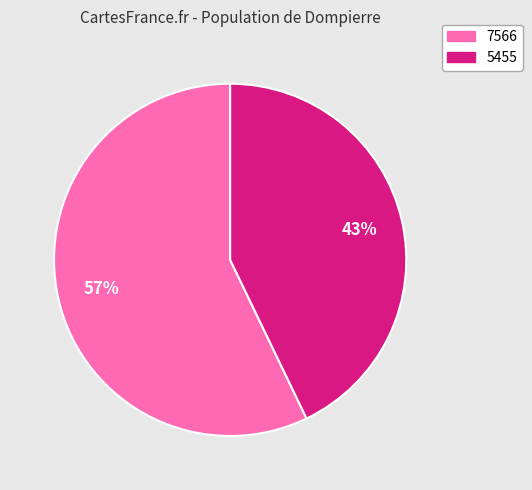

How many slices are in this pie chart?

2